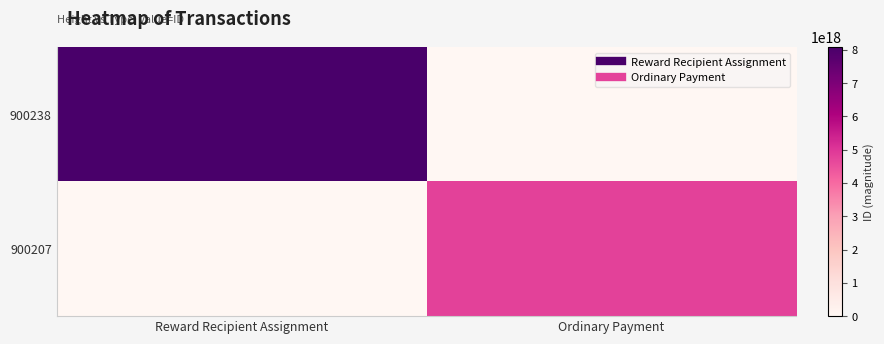

List the series in order of their overall mean, highest first.

900238, 900207